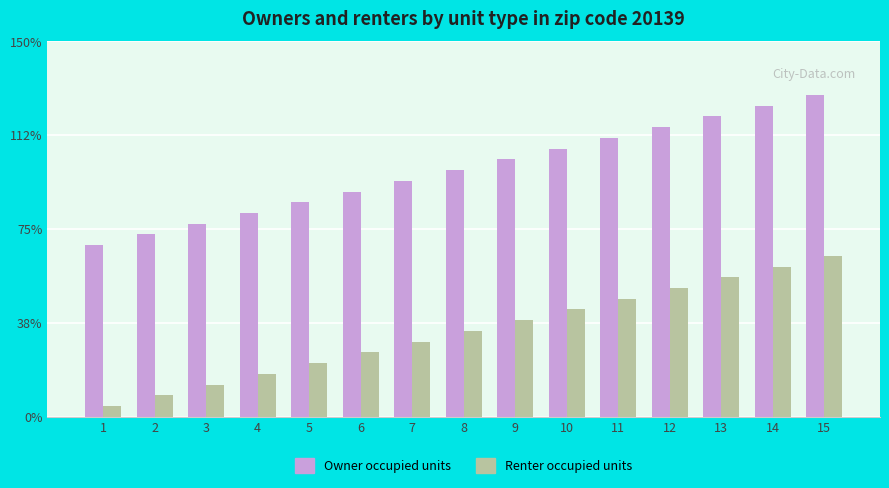

What are all the series names shown in the legend?

Owner occupied units, Renter occupied units